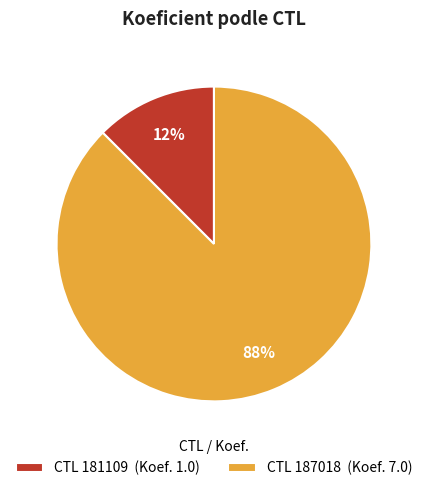

Rank the categories by value from lowest to highest.

CTL 181109 (Koef. 1.0), CTL 187018 (Koef. 7.0)